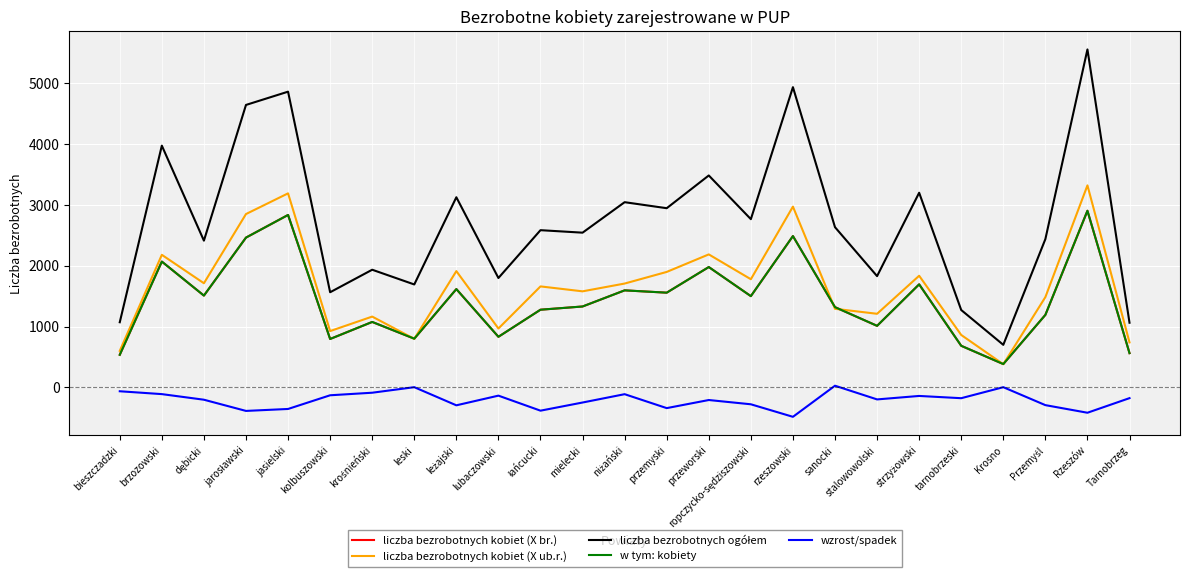

Does the chart display data point markers on the line(s)?

No